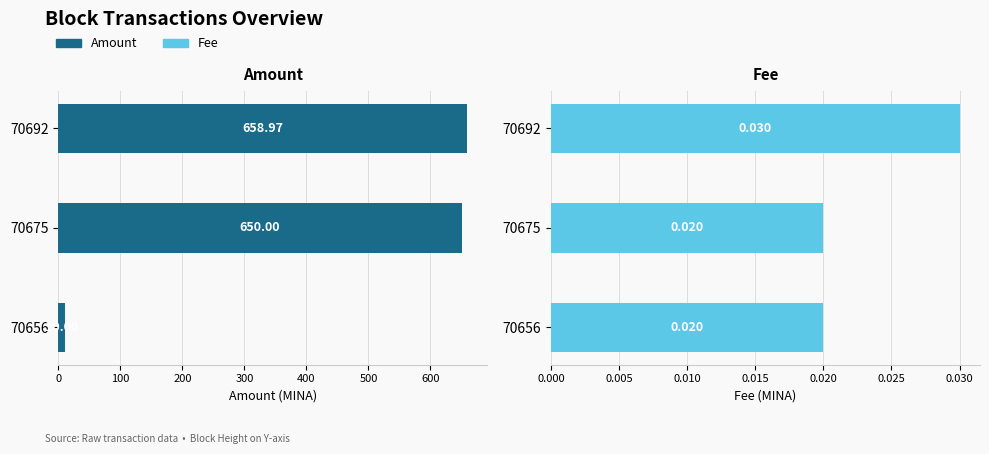

At 70675, list the series in order from largest to smallest.

Amount, Fee